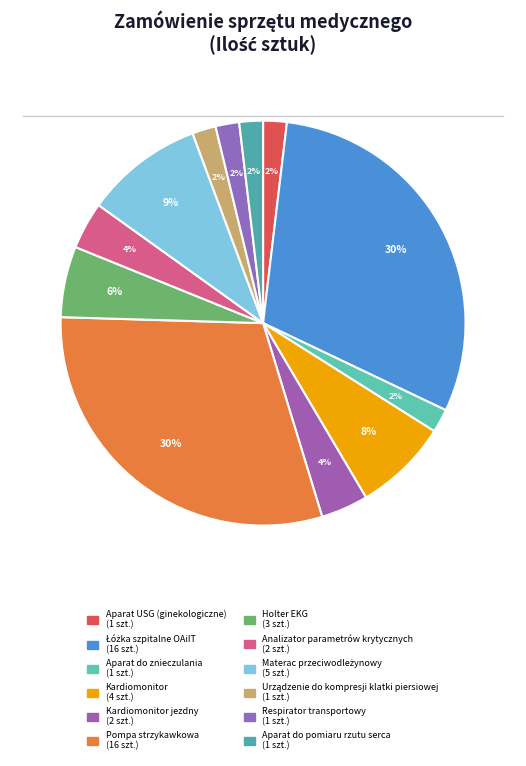

How many slices are in this pie chart?

12